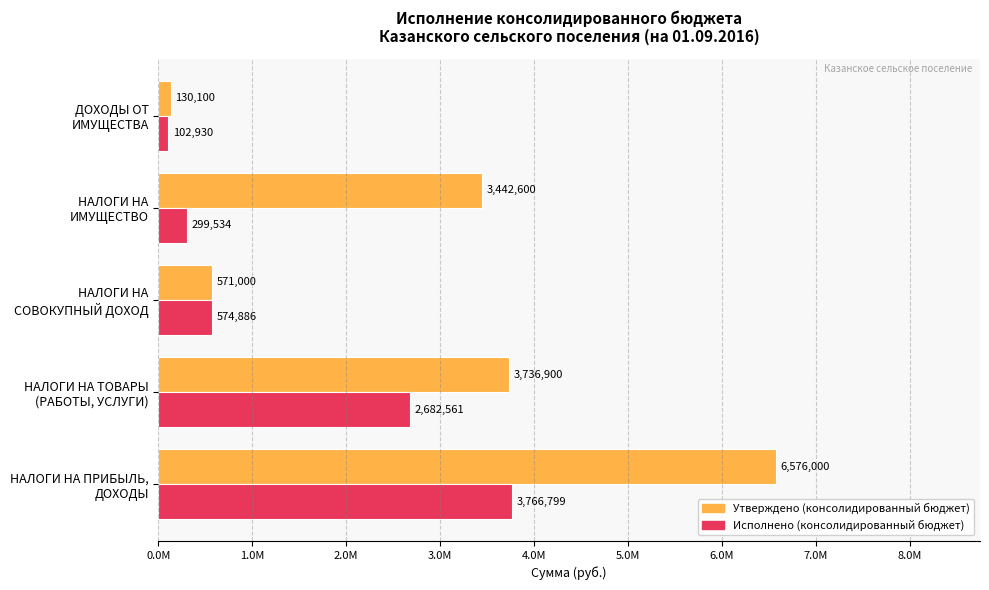

What is the difference between the second highest and second lowest values in the Исполнено (консолидированный бюджет) series?

2383027.7